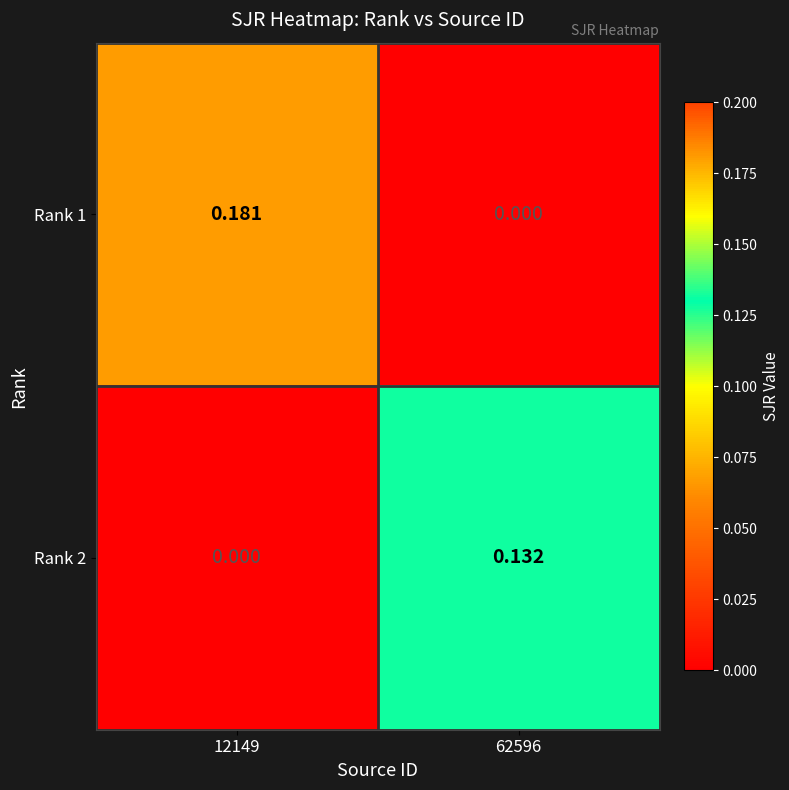

Is the value of Rank 1 at 62596 greater than the value of Rank 2 at 62596?

No